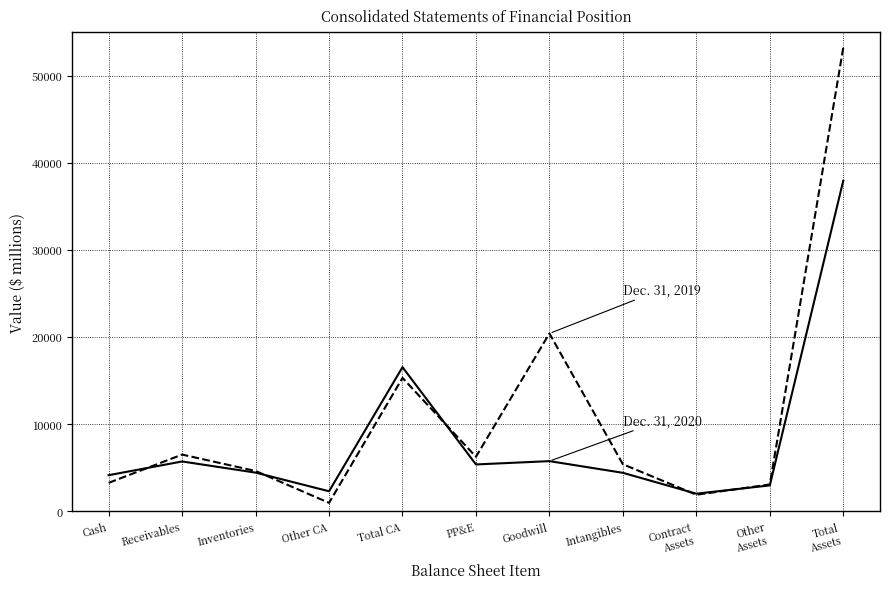

What is the total value across all series at PP&E?

11598